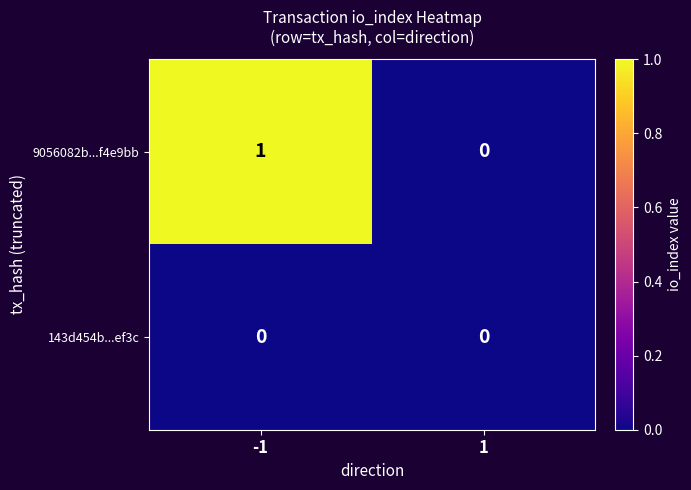

Rank the series by their maximum value, from highest to lowest.

9056082b...f4e9bb, 143d454b...ef3c